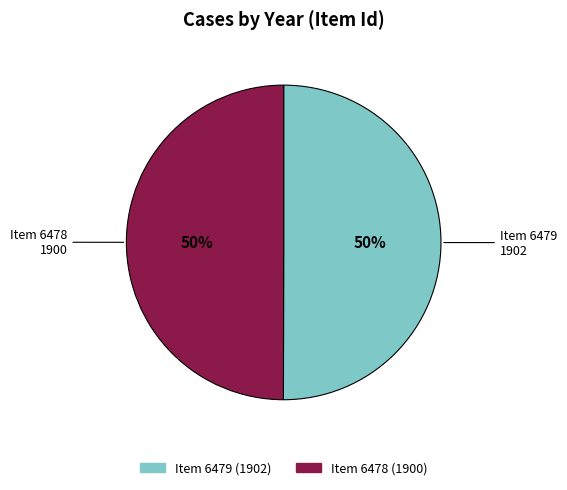

To the nearest percent, what is the average slice percentage?

50%